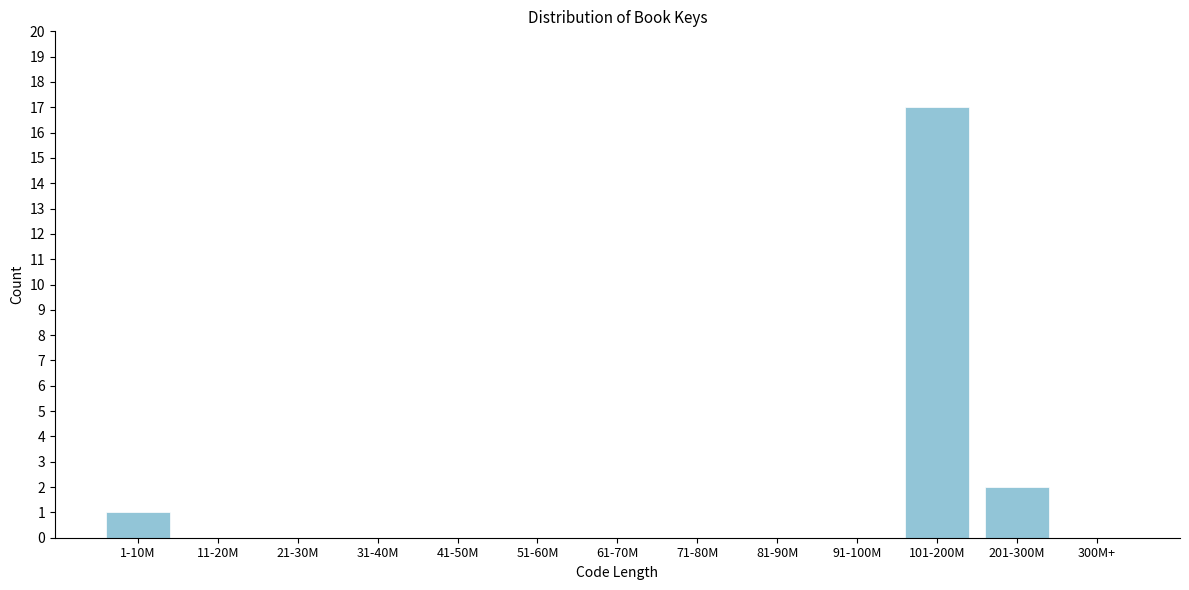

Reading left to right, transcribe all the data shown in this chart.

1-10M=1	11-20M=0	21-30M=0	31-40M=0	41-50M=0	51-60M=0	61-70M=0	71-80M=0	81-90M=0	91-100M=0	101-200M=17	201-300M=2	300M+=0